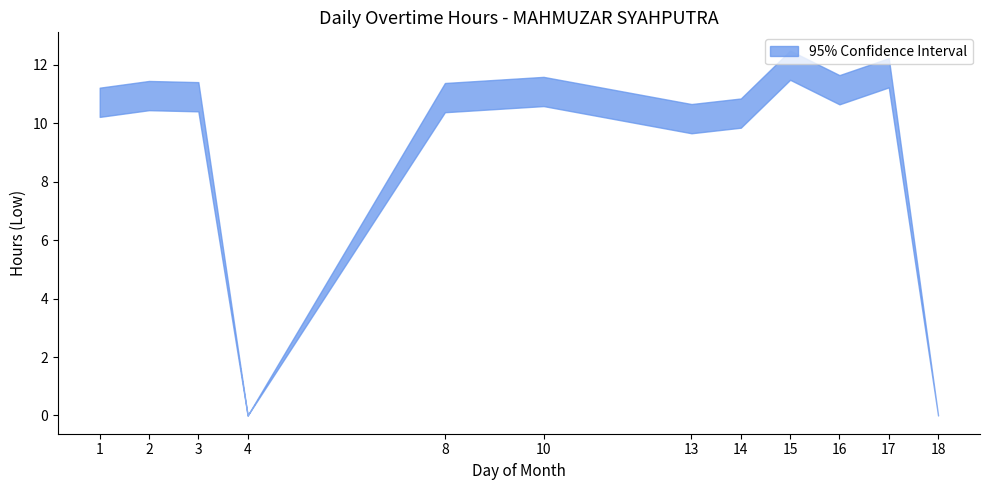

What is the average value?

9.2